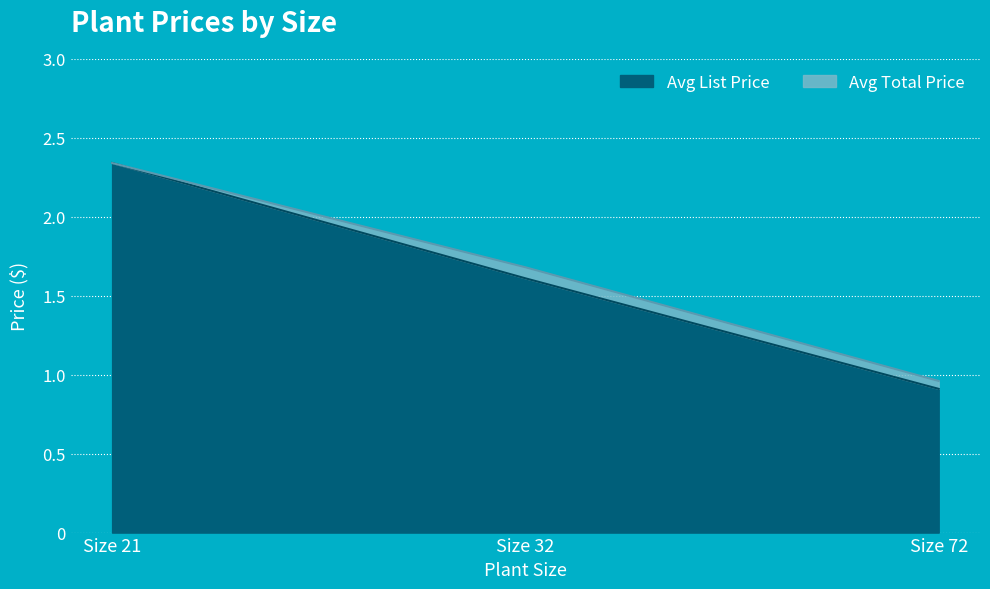

Count the Avg List Price values in the range 0 to 2.

2